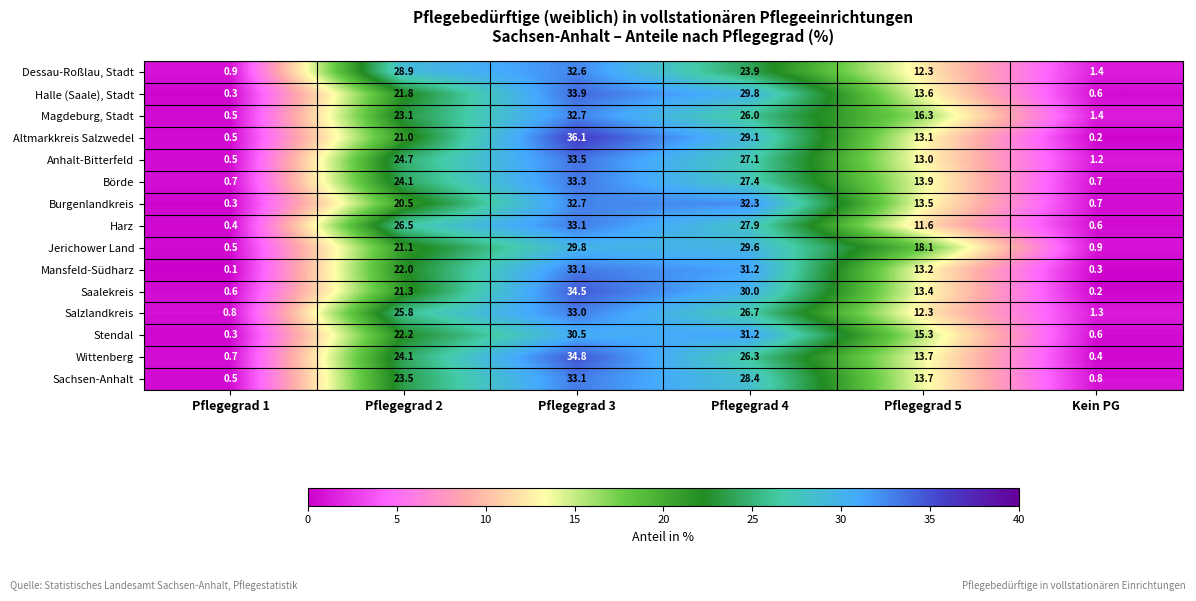

At which category is the sum across all series the highest?

Pflegegrad 3